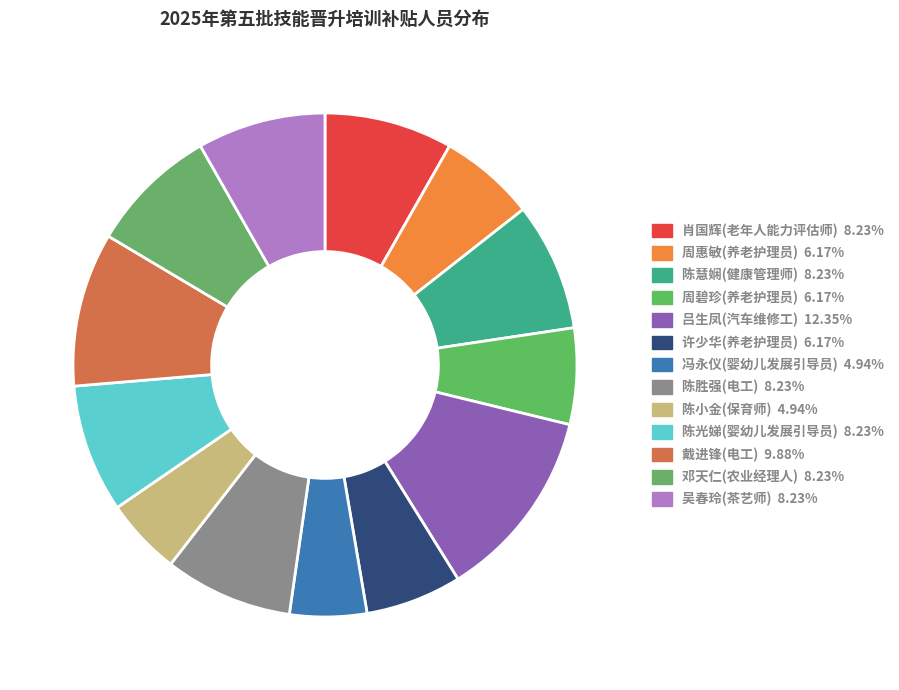

Approximately how many times larger is the value at 陈光娣(婴幼儿发展引导员) compared to 周惠敏(养老护理员)?

1.3